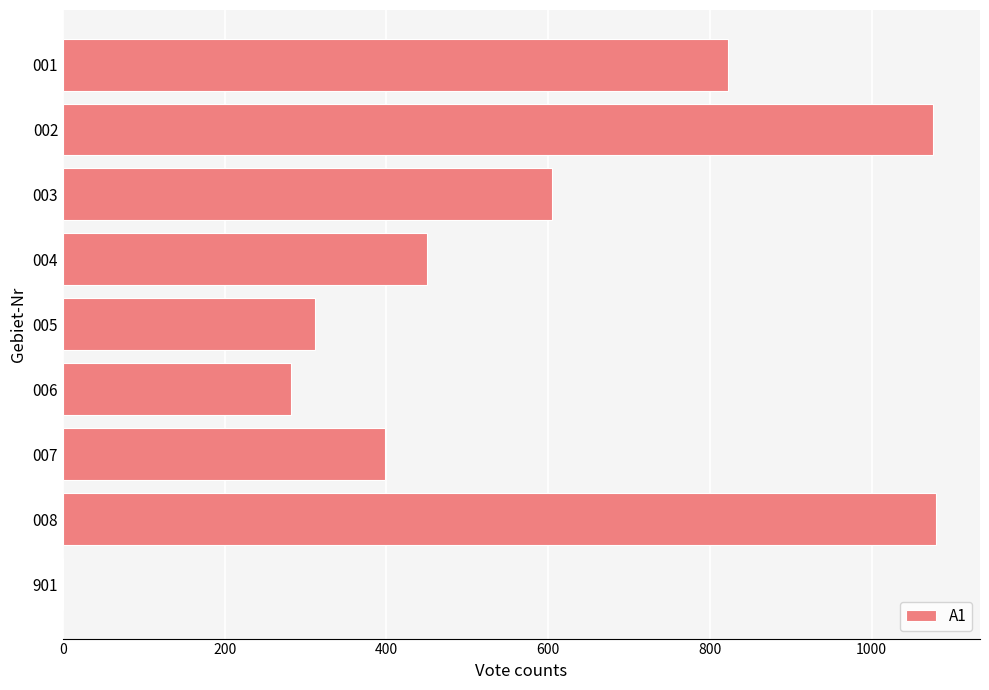

Is it true that the value at 002 is 1076?

True